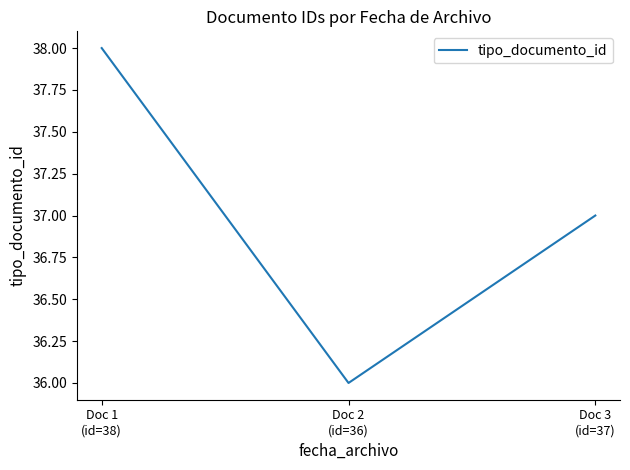

List the labels in order of value, smallest first.

Doc 2
(id=36), Doc 3
(id=37), Doc 1
(id=38)